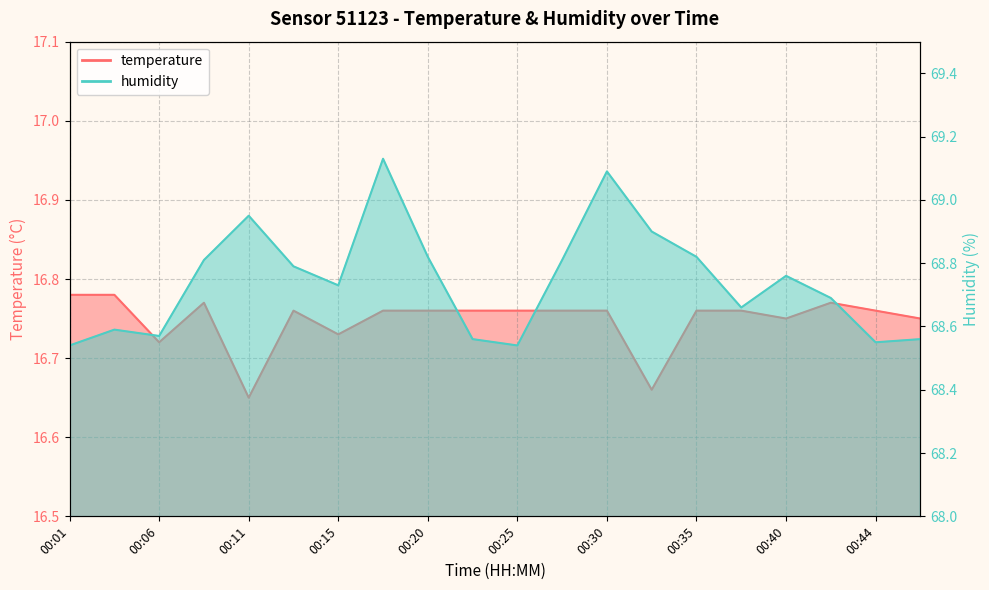

What is the highest value of the humidity series?

69.1